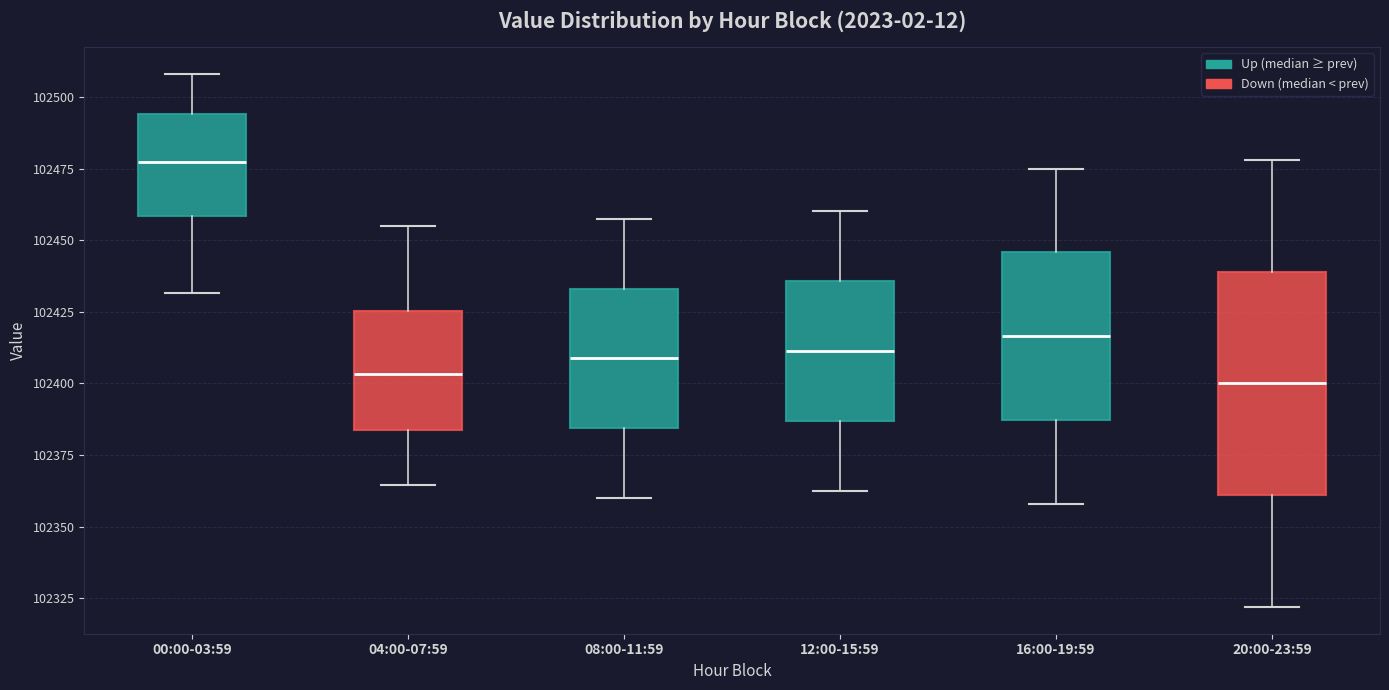

Reading left to right, transcribe this box plot: for each box, give where its median line is, the range the box spans, and where its two whiskers end, as read against the y-axis. The values are not printed on the chart, so give them approximately, as read against the axis.

00:00-03:59: median 102475, box 102460 to 102495, whiskers 102430 to 102510
04:00-07:59: median 102405, box 102385 to 102425, whiskers 102365 to 102455
08:00-11:59: median 102410, box 102385 to 102435, whiskers 102360 to 102460
12:00-15:59: median 102410, box 102385 to 102435, whiskers 102365 to 102460
16:00-19:59: median 102415, box 102385 to 102445, whiskers 102360 to 102475
20:00-23:59: median 102400, box 102360 to 102440, whiskers 102320 to 102480